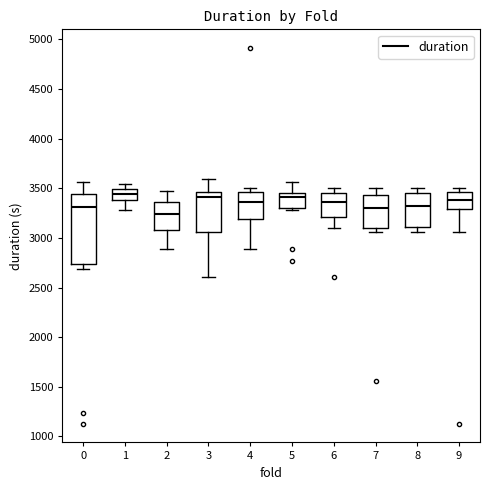

Which box's median line is the lowest?

2